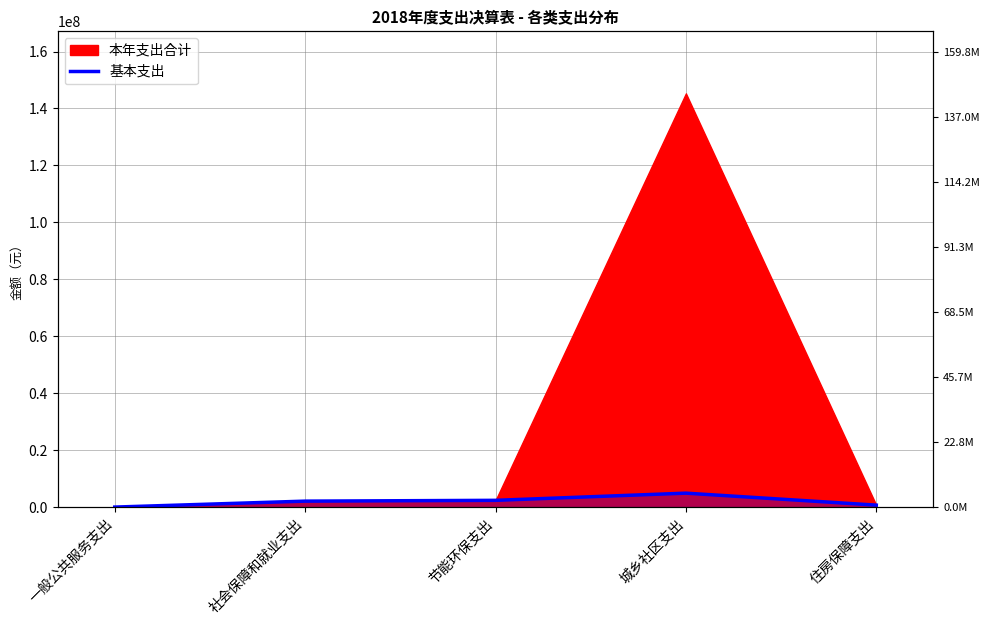

How many categories are shown in the chart?

5